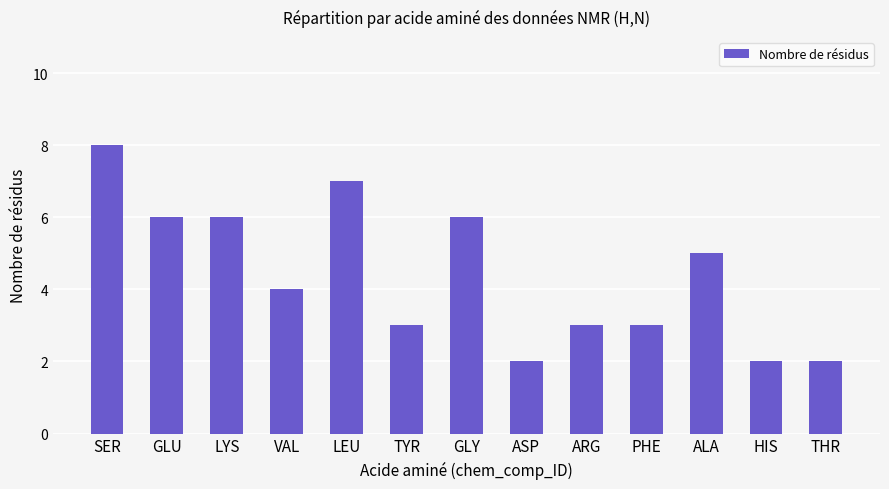

At which label is the value closest to 5?

ALA